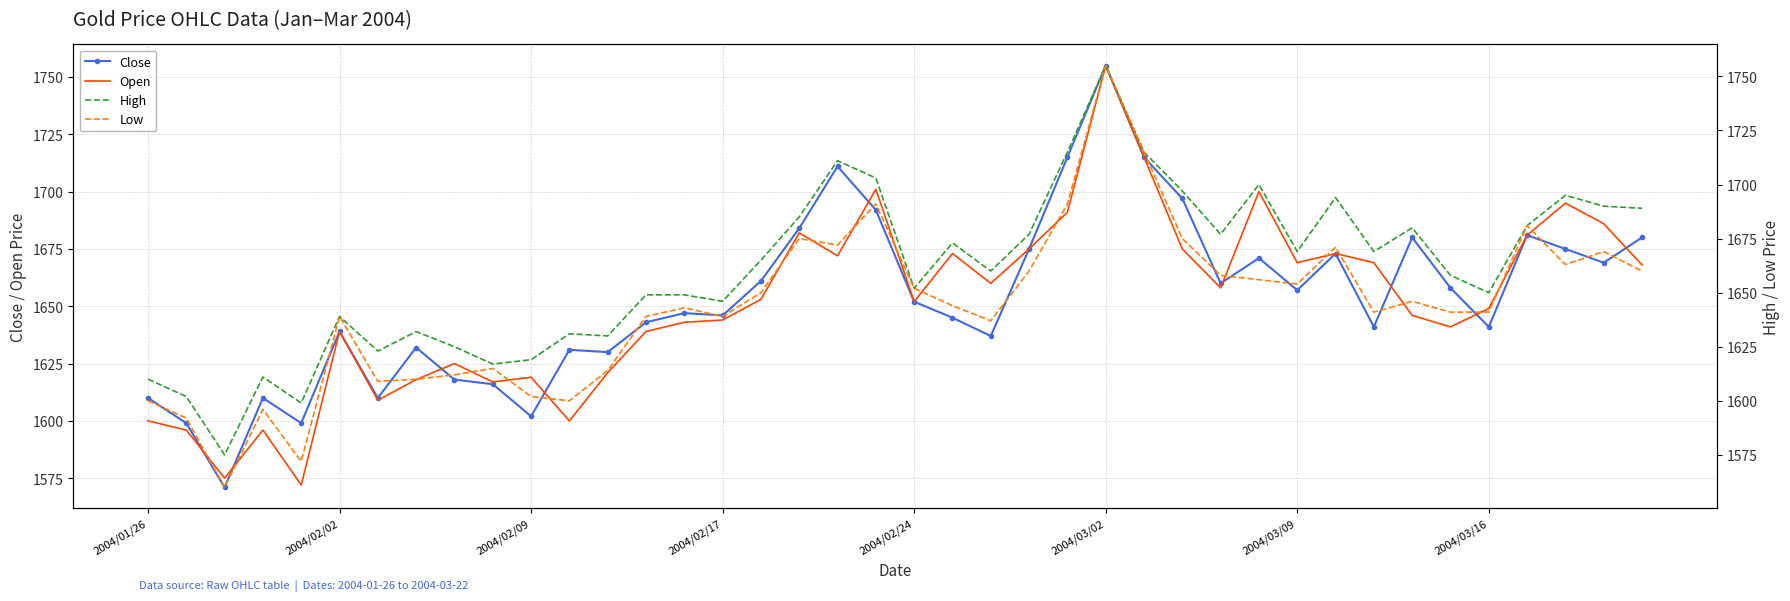

The Close series shows 735 at 2004/02/17. True or false?

False